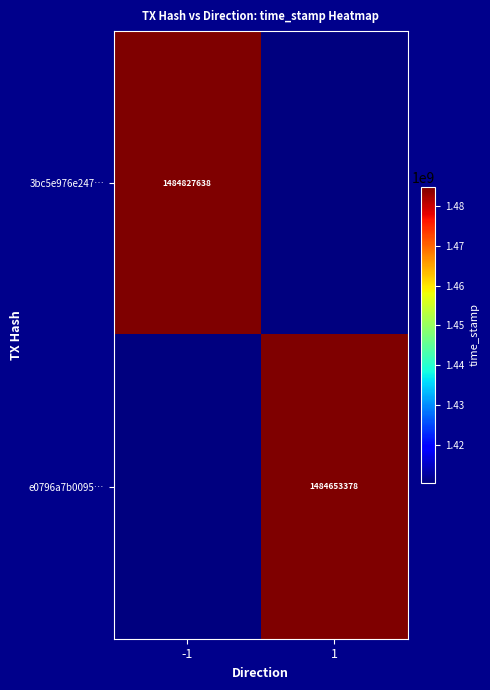

True or false: e0796a7b0095… has a value of 1484653378.0 at 1.

True